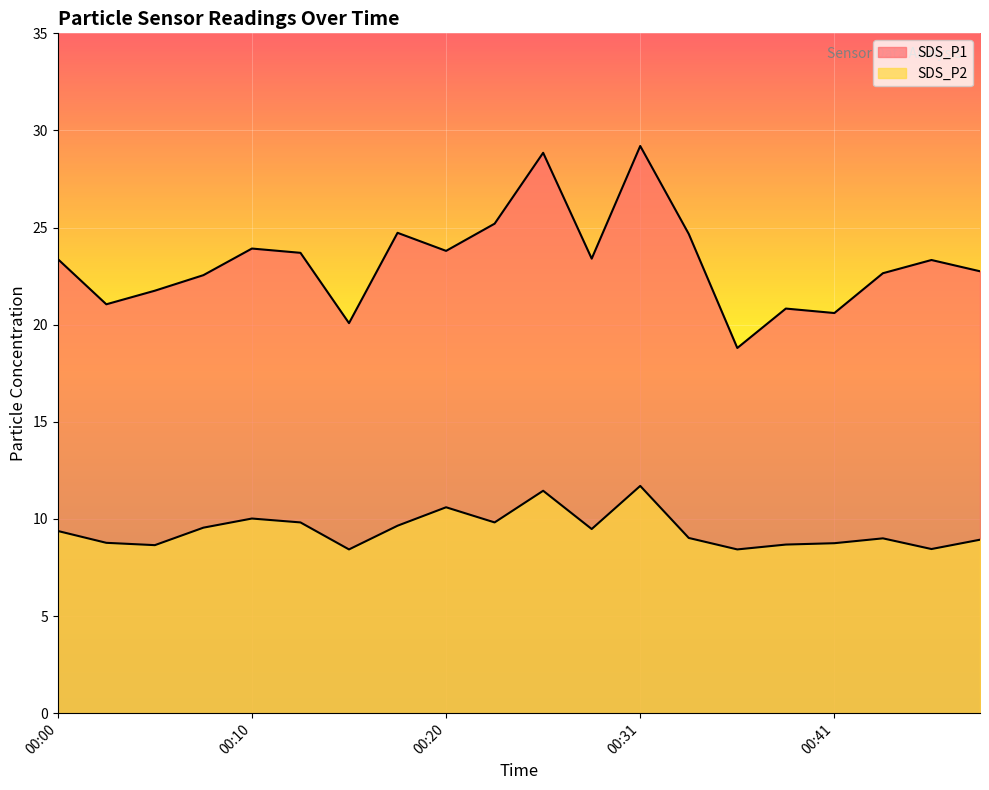

What is the total value across all series at 00:28?

32.9